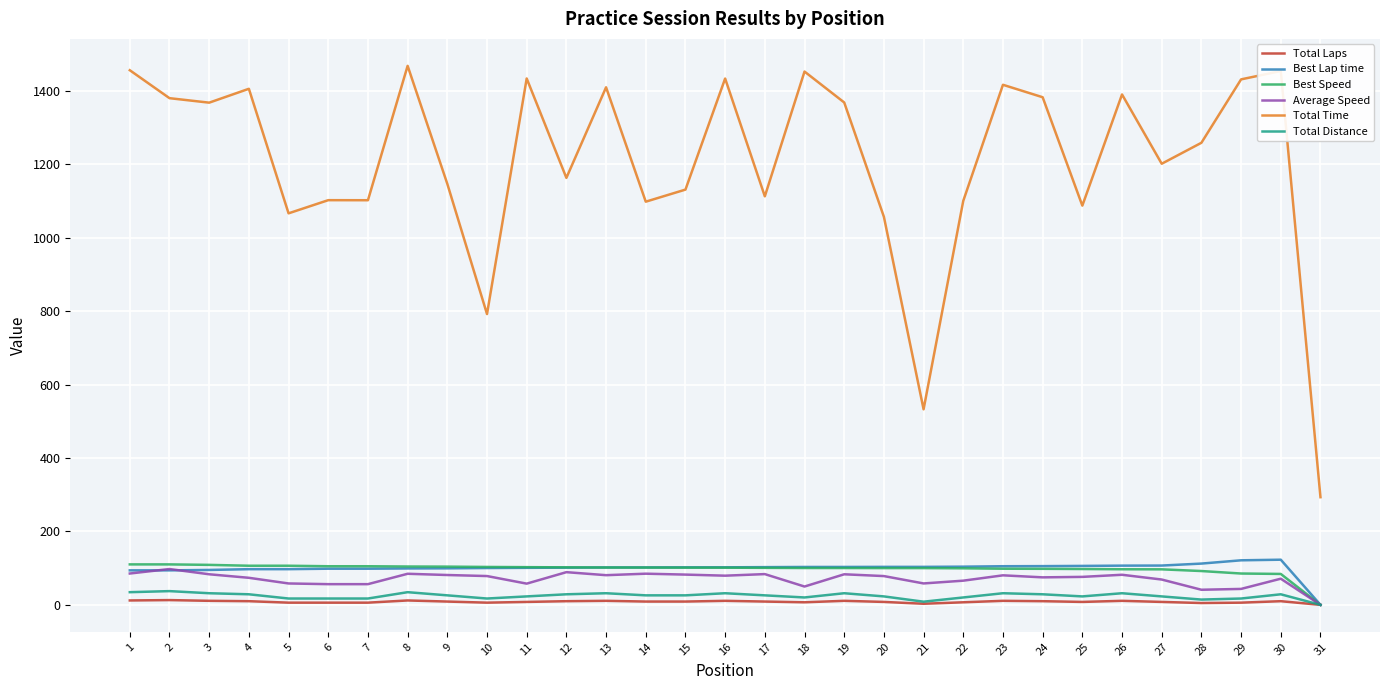

The value of Best Lap time at 13 is 101.9. True or false?

True